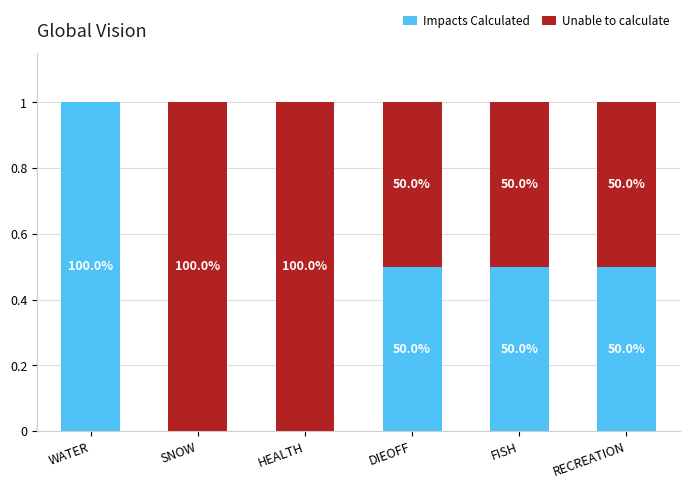

Which series has the widest spread of values?

Impacts Calculated